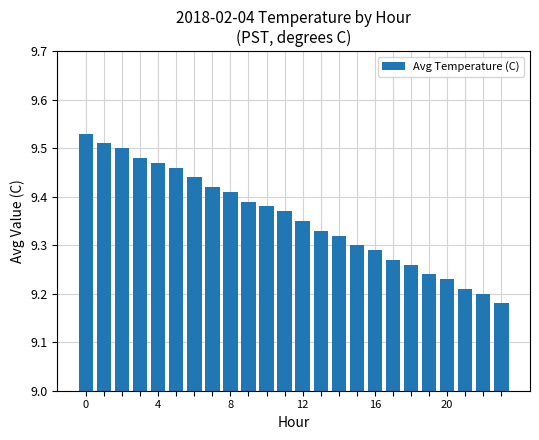

How many values are between 9 and 10?

24